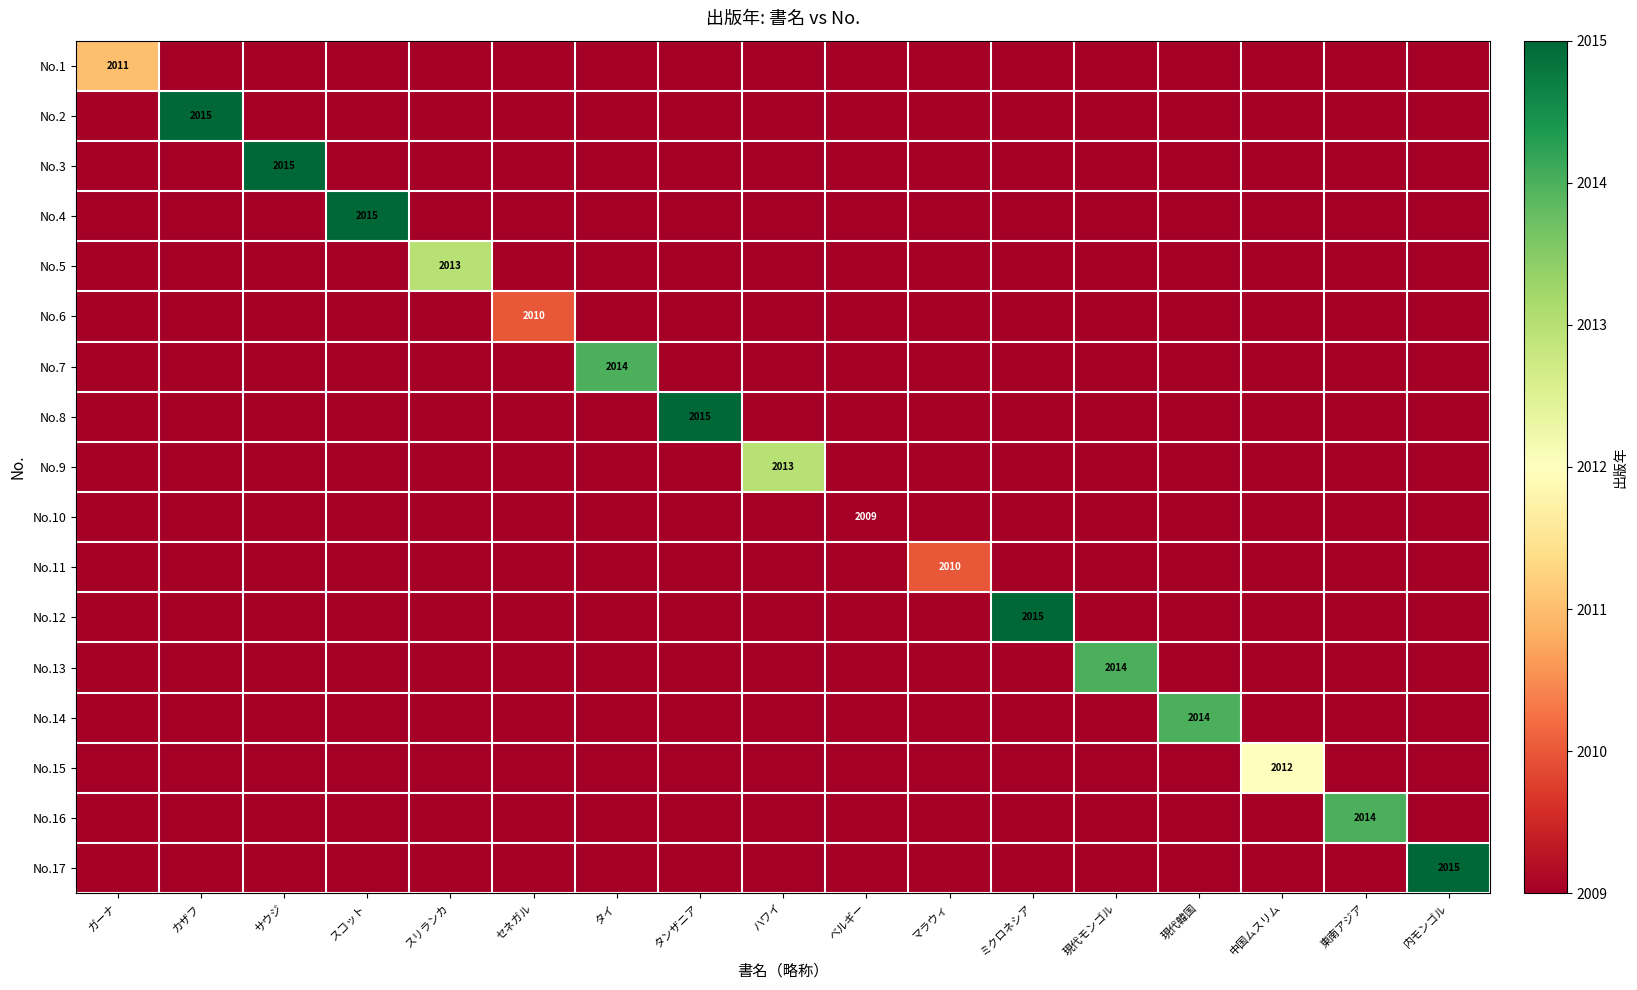

How many distinct data groups are displayed?

17